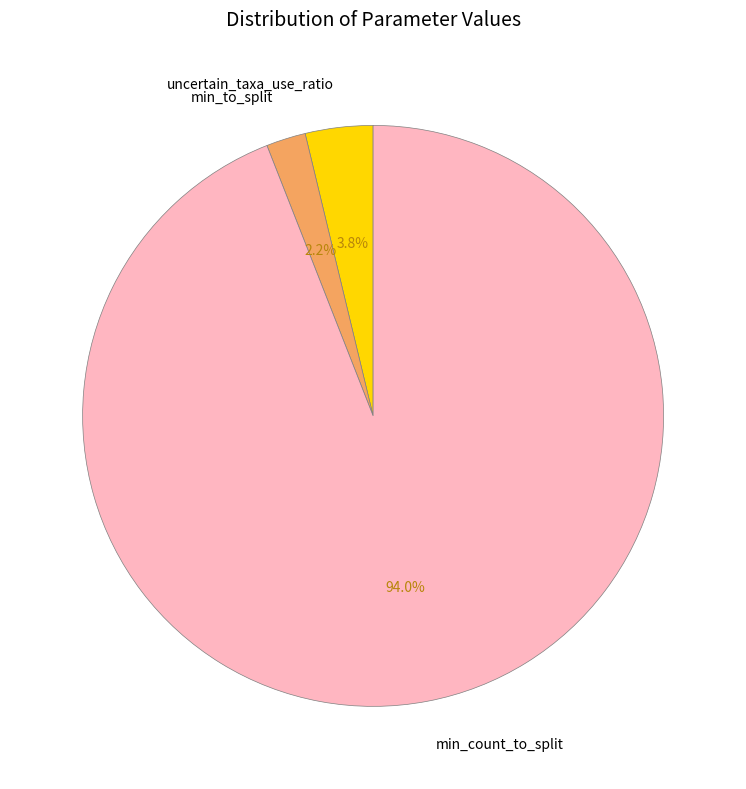

What percentage is the uncertain_taxa_use_ratio slice, to the nearest percent?

4%